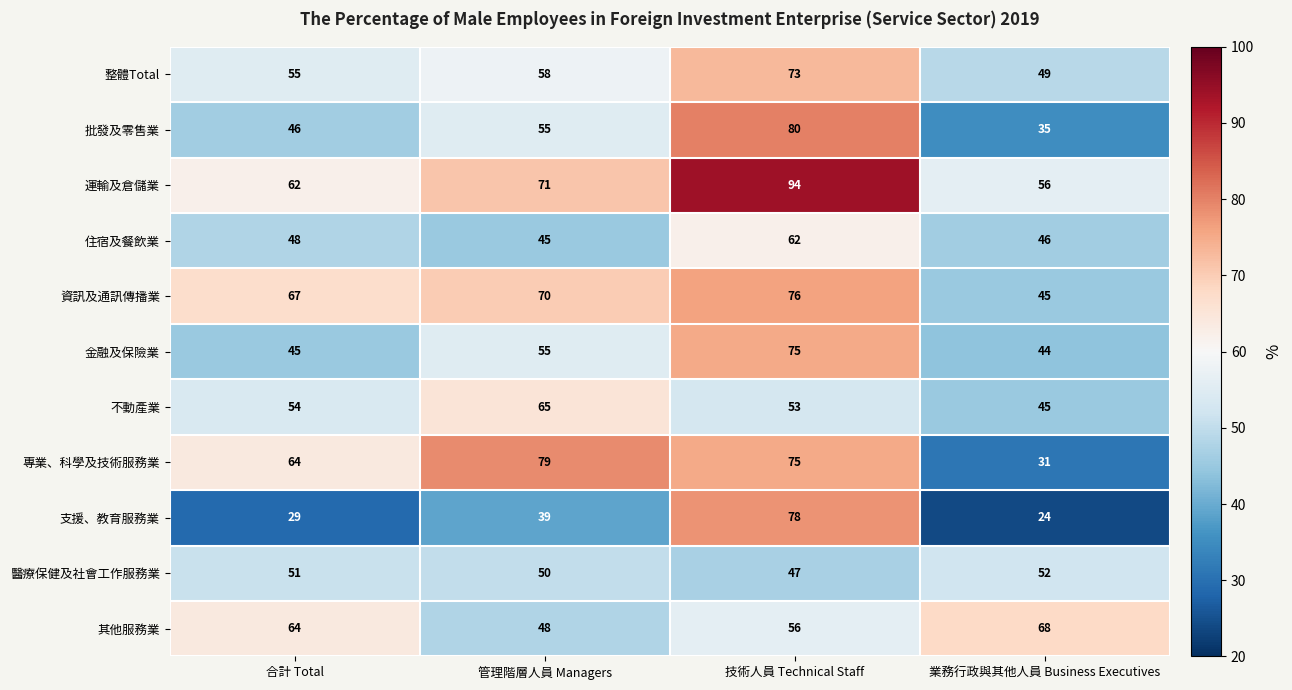

Which series has the largest range (max minus min)?

支援、教育服務業